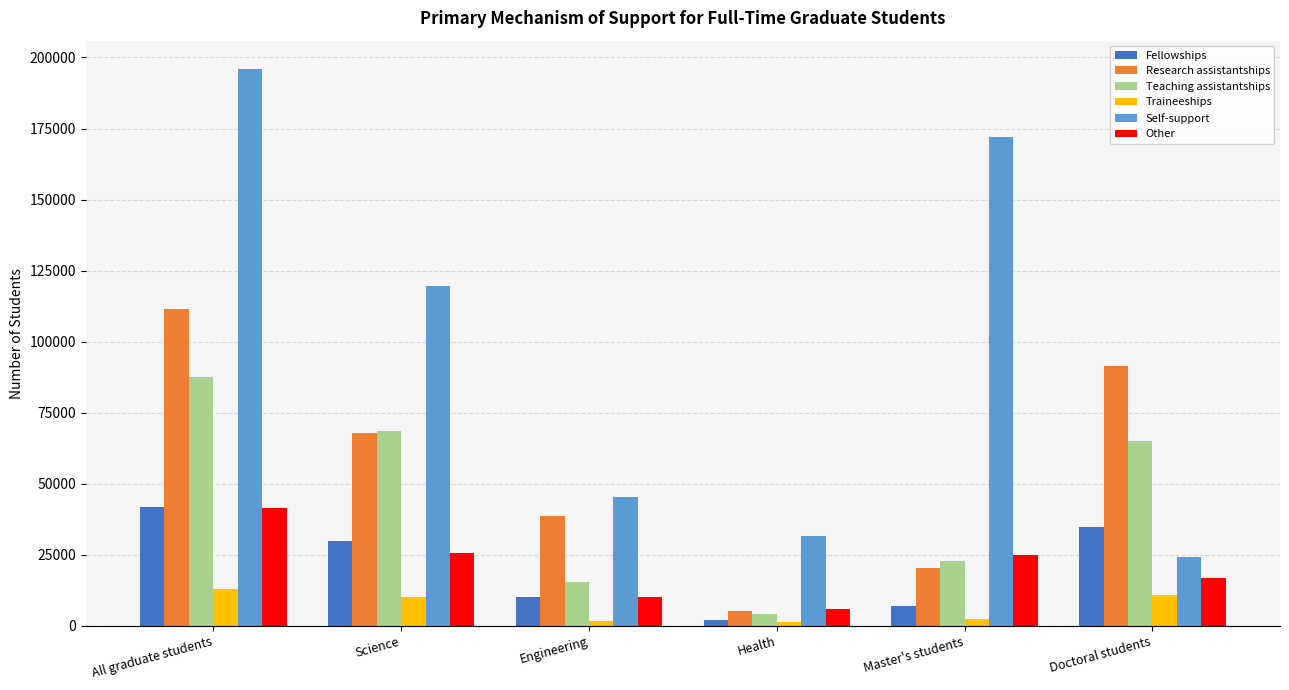

Which series changed the most between Health and Doctoral students?

Research assistantships